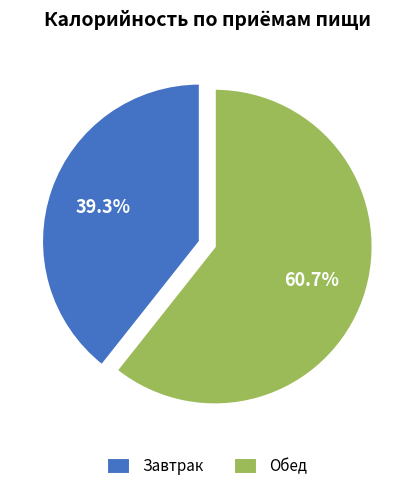

To the nearest percent, what is the difference between the Обед and Завтрак slice percentages?

21%